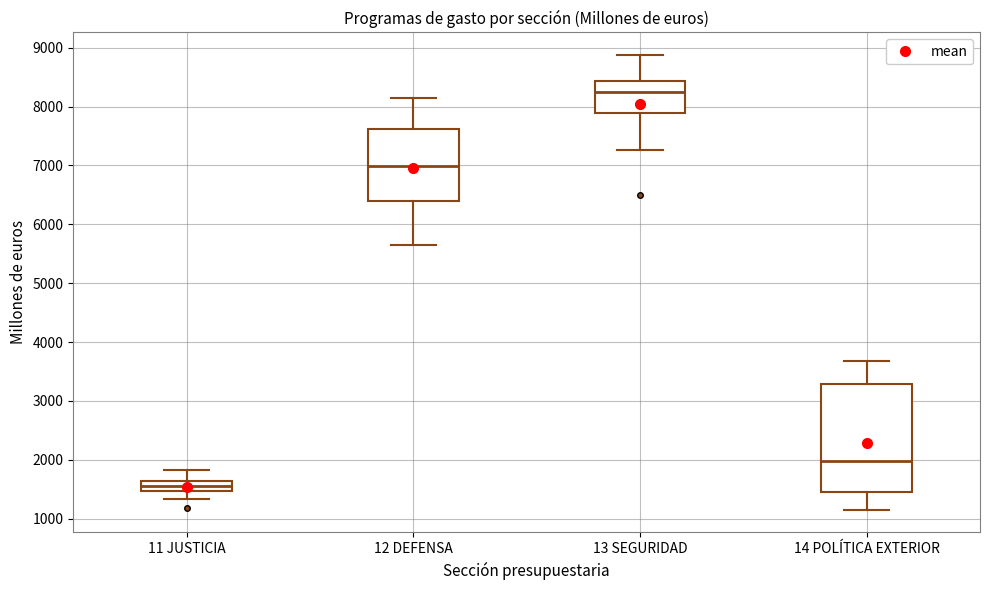

Which box has the lowest median line?

11 JUSTICIA